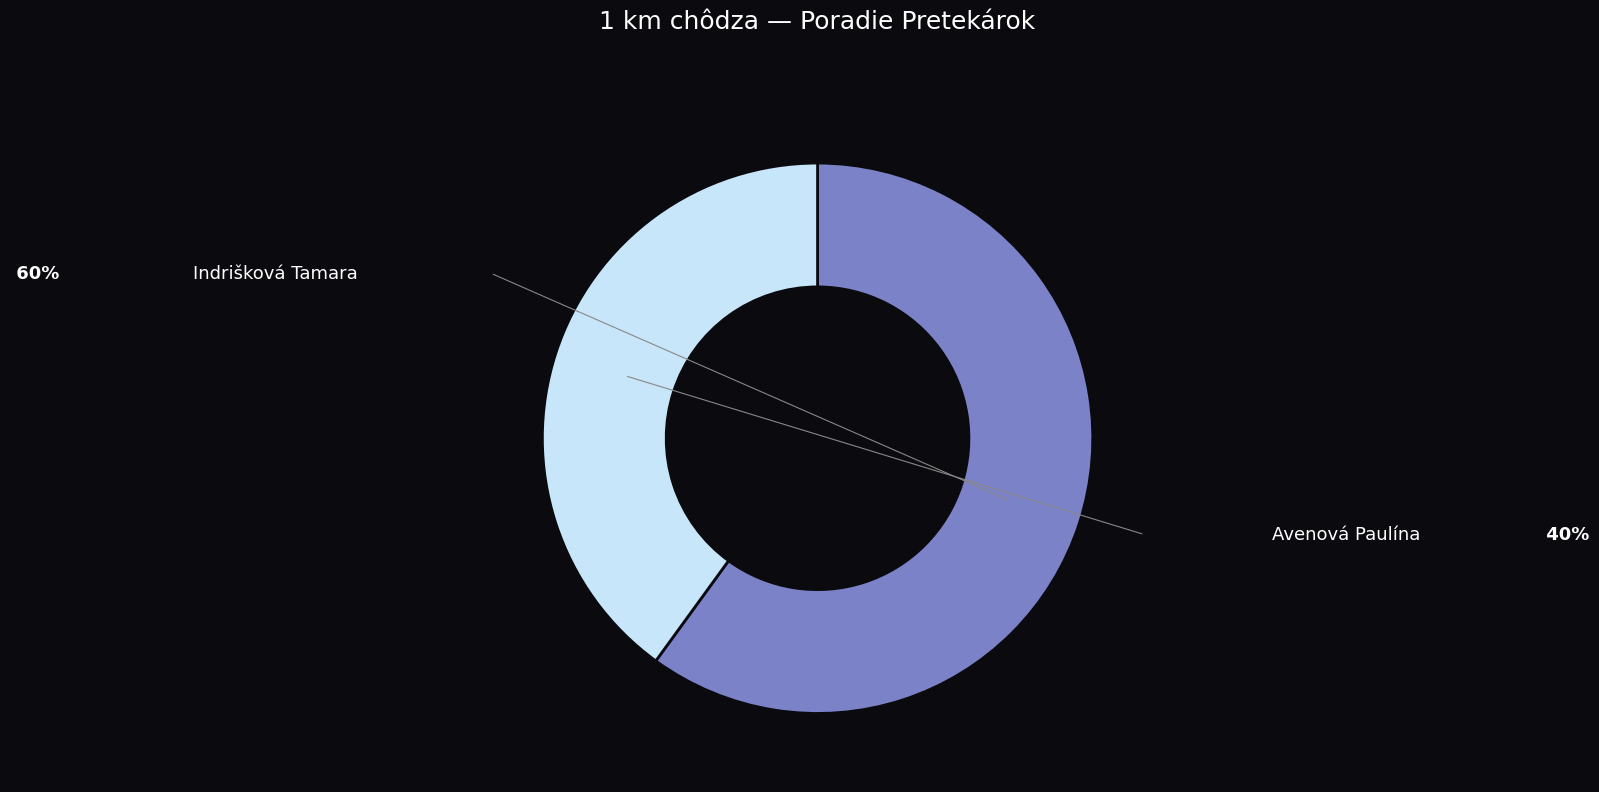

To the nearest percent, what is the average slice percentage?

50%